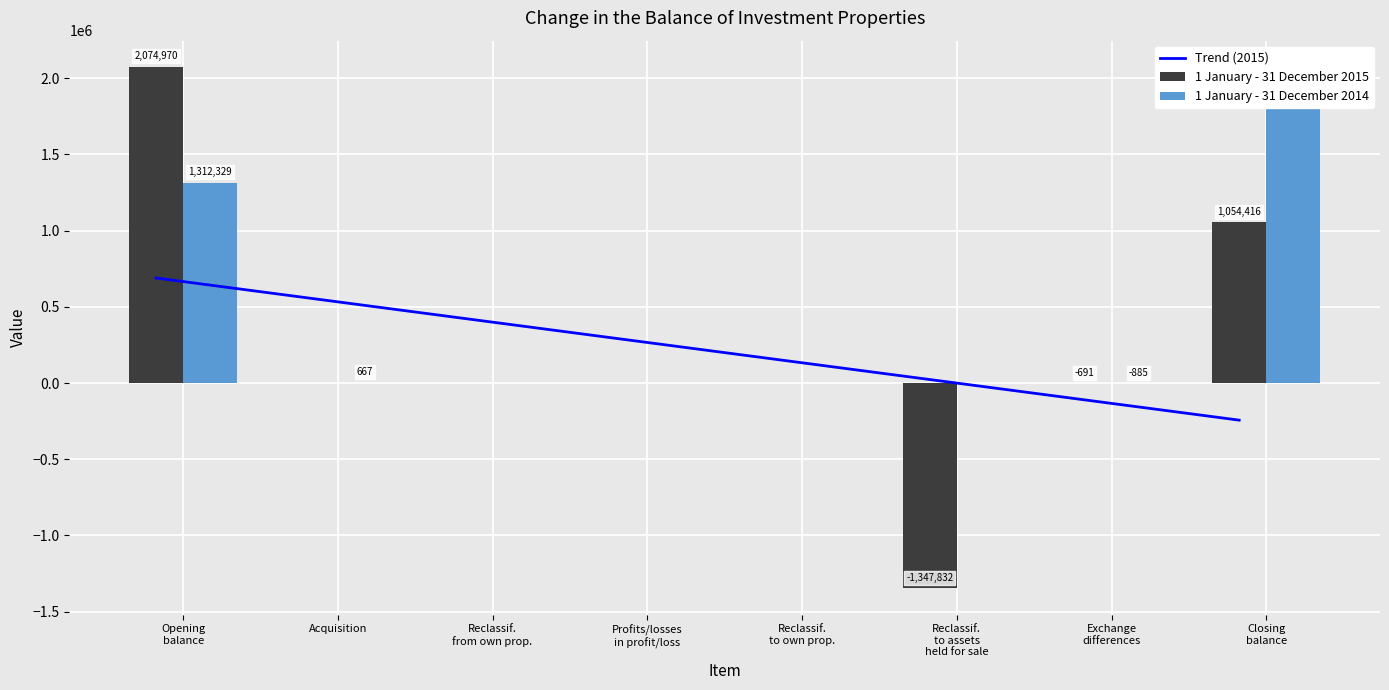

Which label corresponds to the largest value in the chart?

Opening
balance